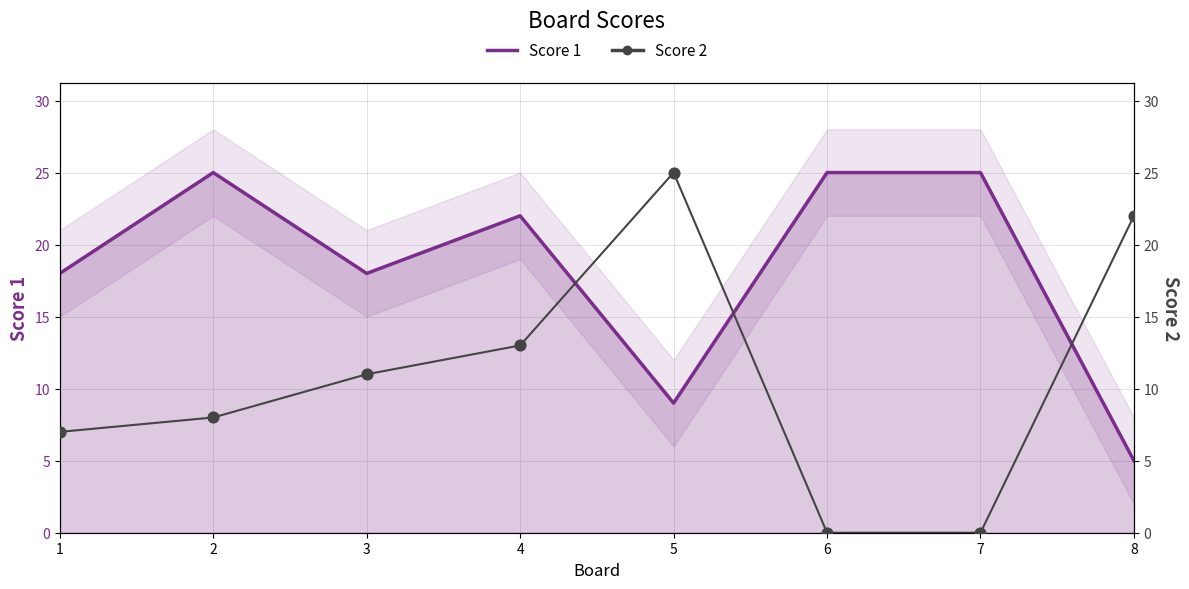

What is the total value across all series at 6?

25